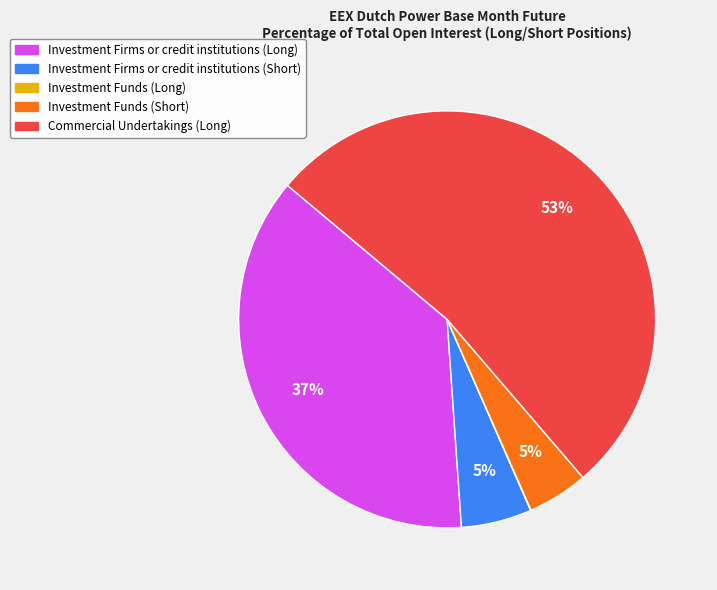

To the nearest percent, what is the difference between the largest and smallest slice percentages?

53%